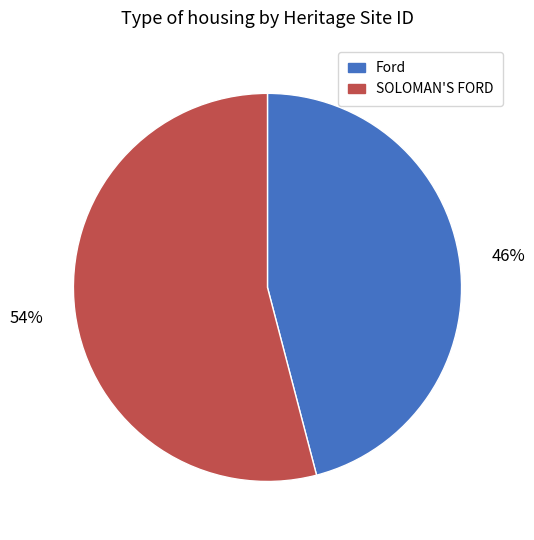

How many slices are in this pie chart?

2